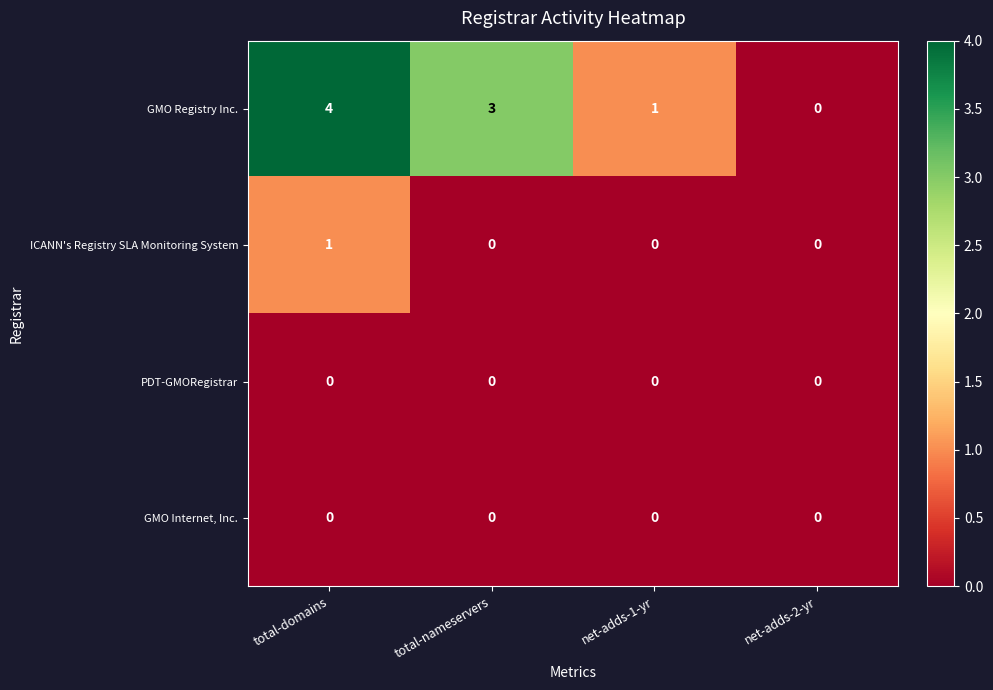

What is the difference between the highest and lowest values at total-nameservers?

3